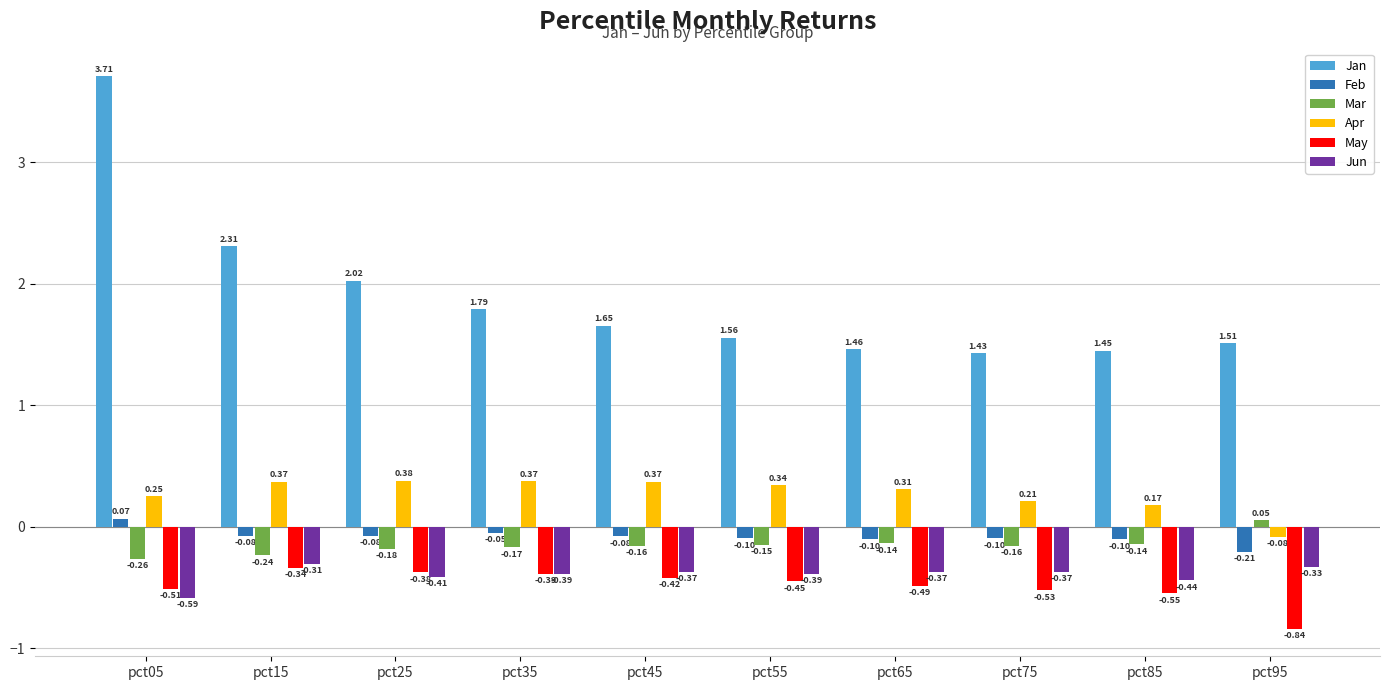

Which series has the largest total across all categories?

Jan